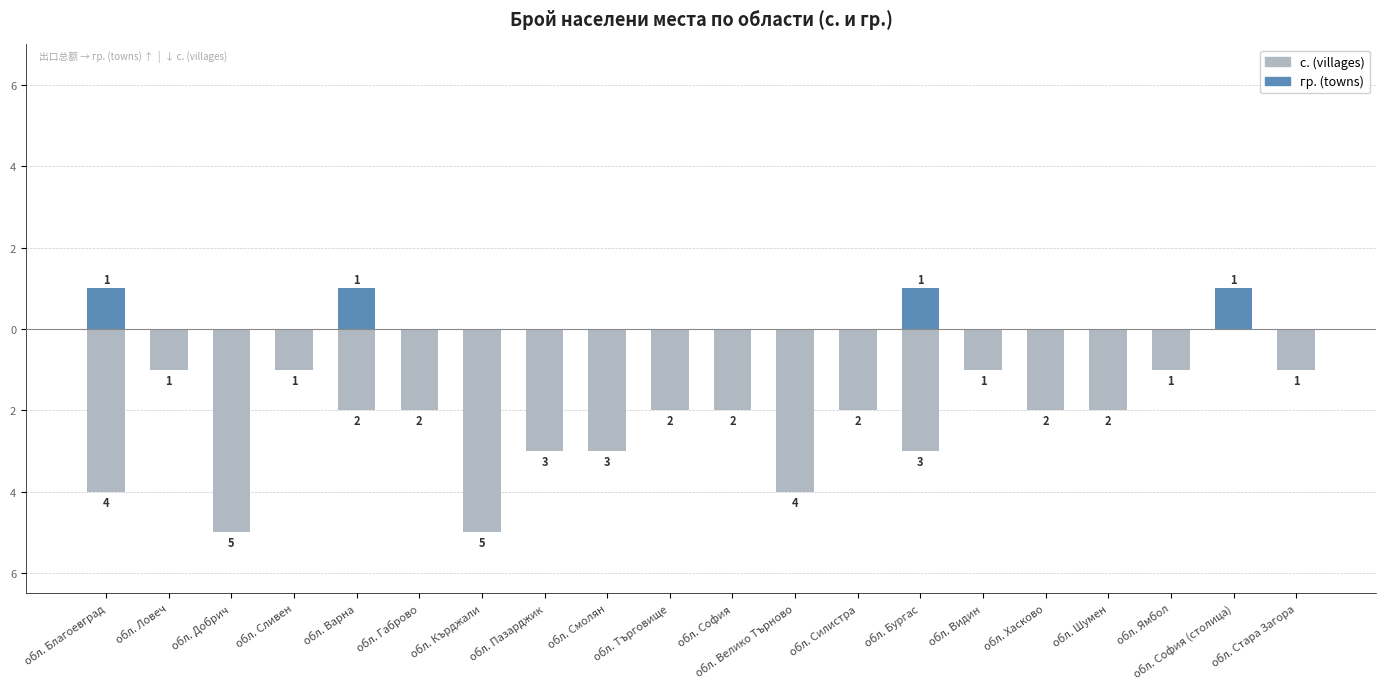

Rank the series by their maximum value, from highest to lowest.

гр. (towns), с. (villages)